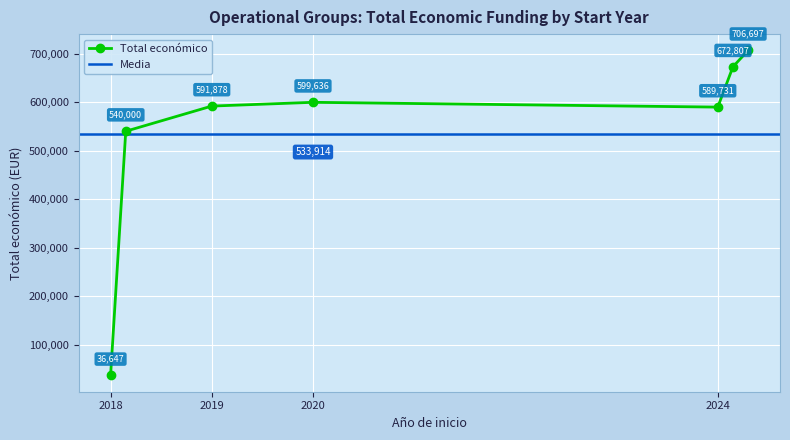

Between 2018 and 2024, which is larger?

2024